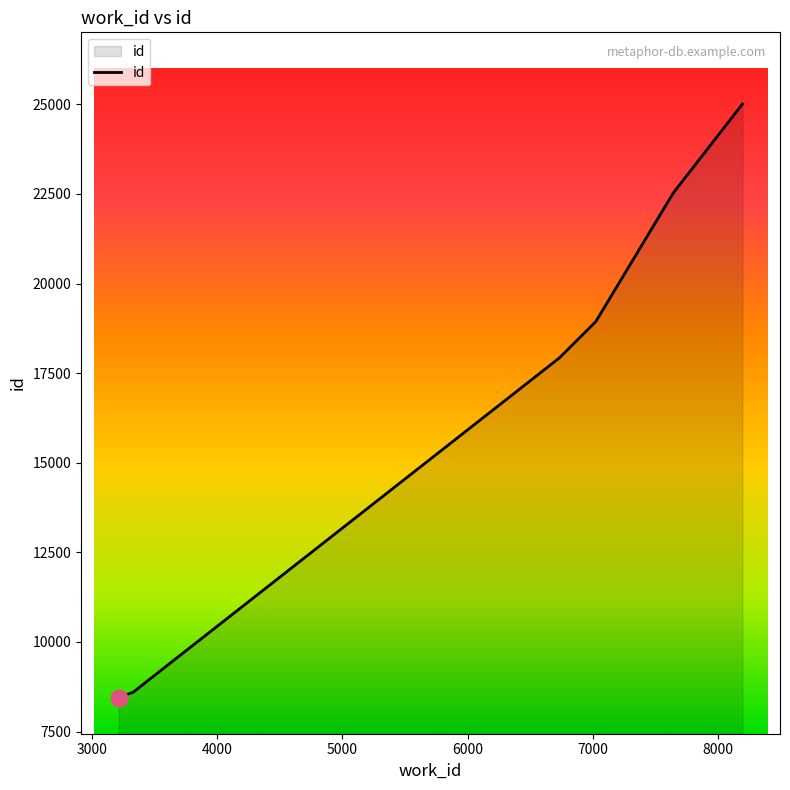

True or false: the data shows 11651 at 7639.

False